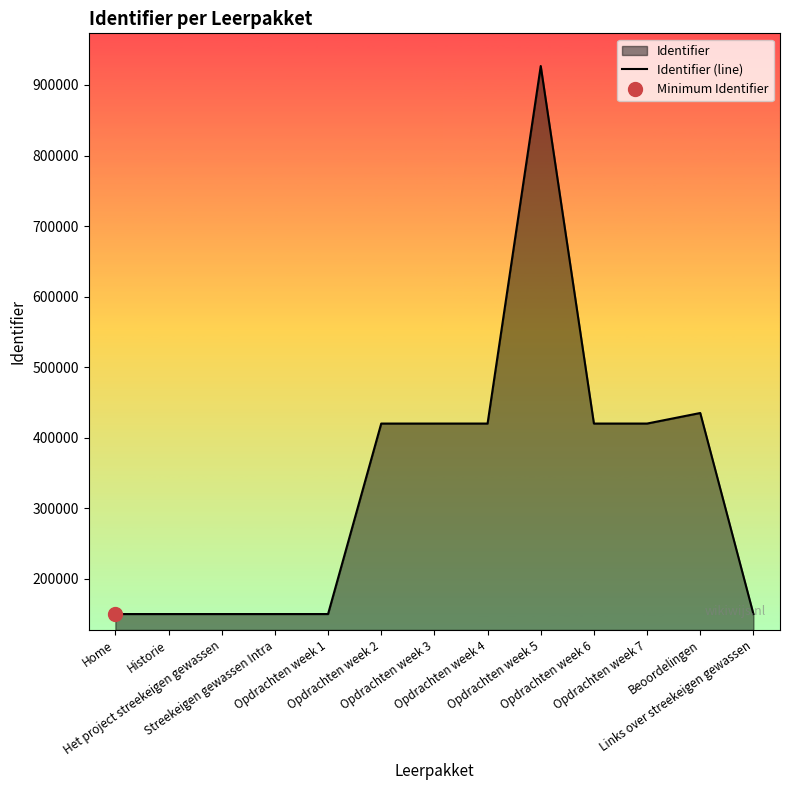

Is it true that the value at Opdrachten week 4 is 570221?

False